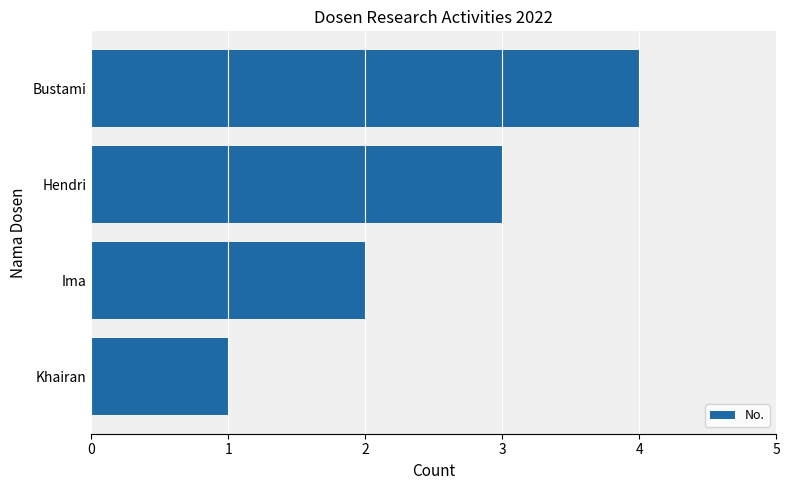

What is the ratio of the value at Bustami to the value at Hendri?

1.3